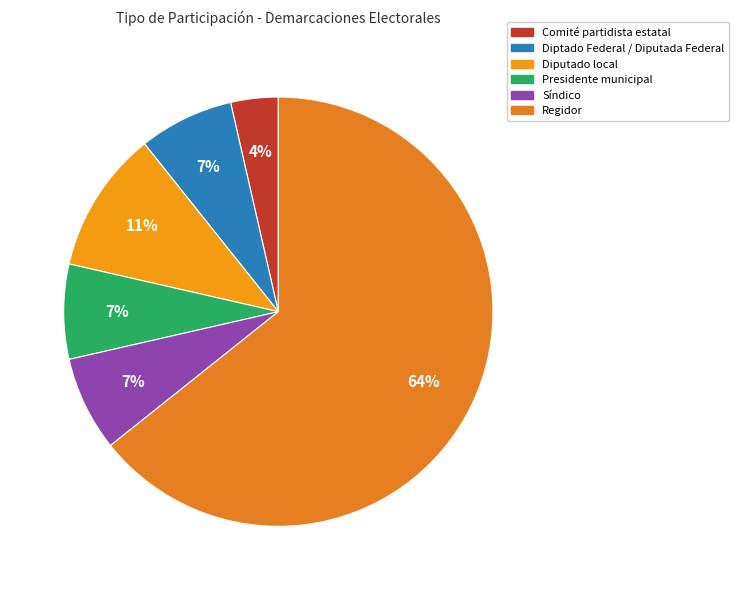

How many segments does this pie chart have?

6